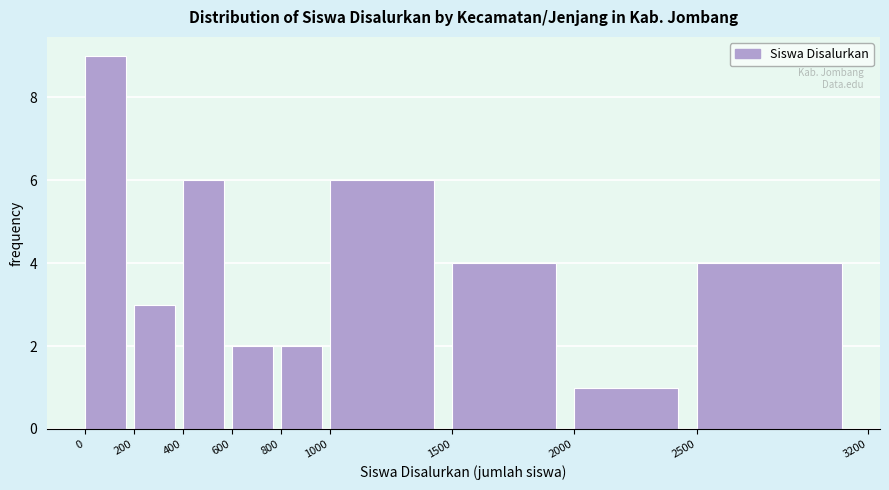

Which range on the x-axis has the tallest bar?

0 to 200